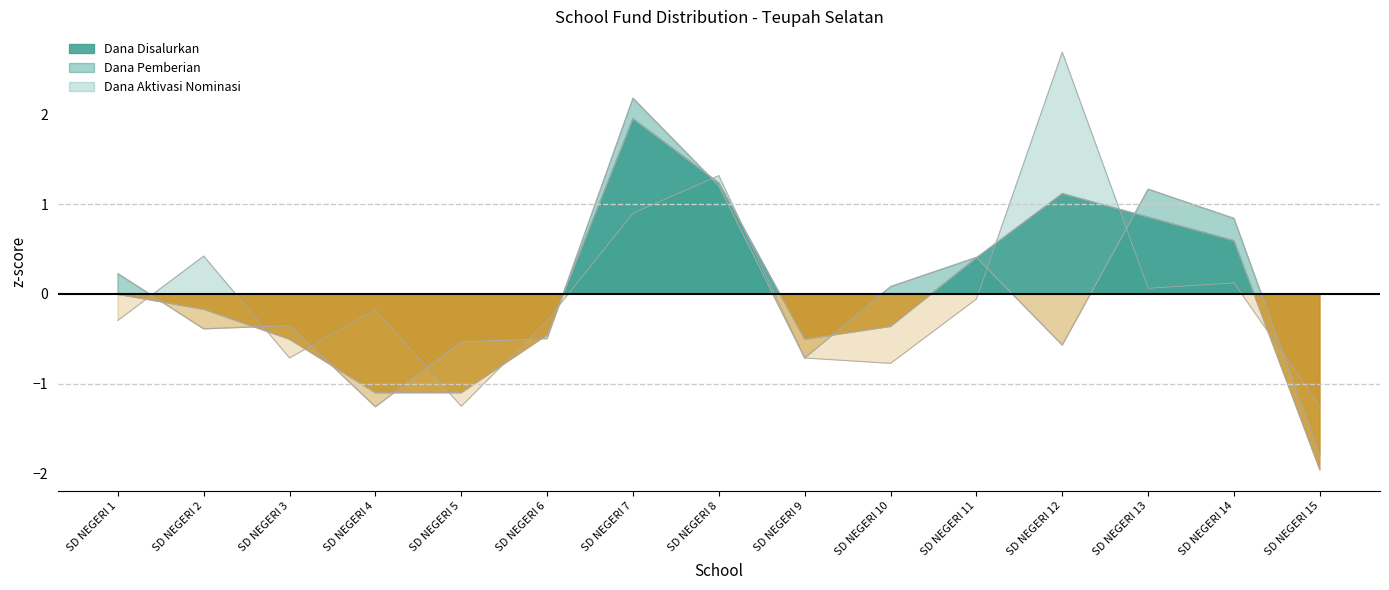

What is the value of the Dana Disalurkan point at the 15th from the left?

-2.0